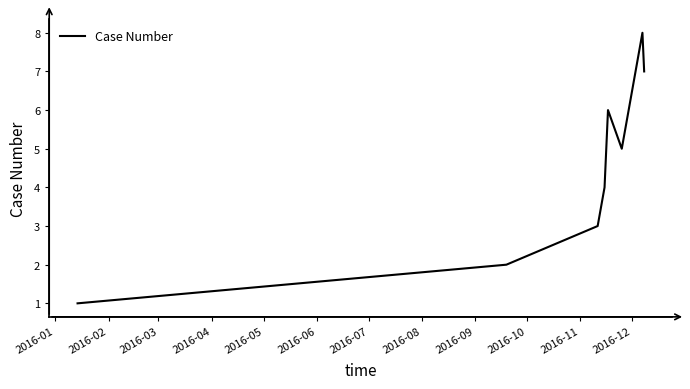

What is the difference between the second highest and minimum values?

6